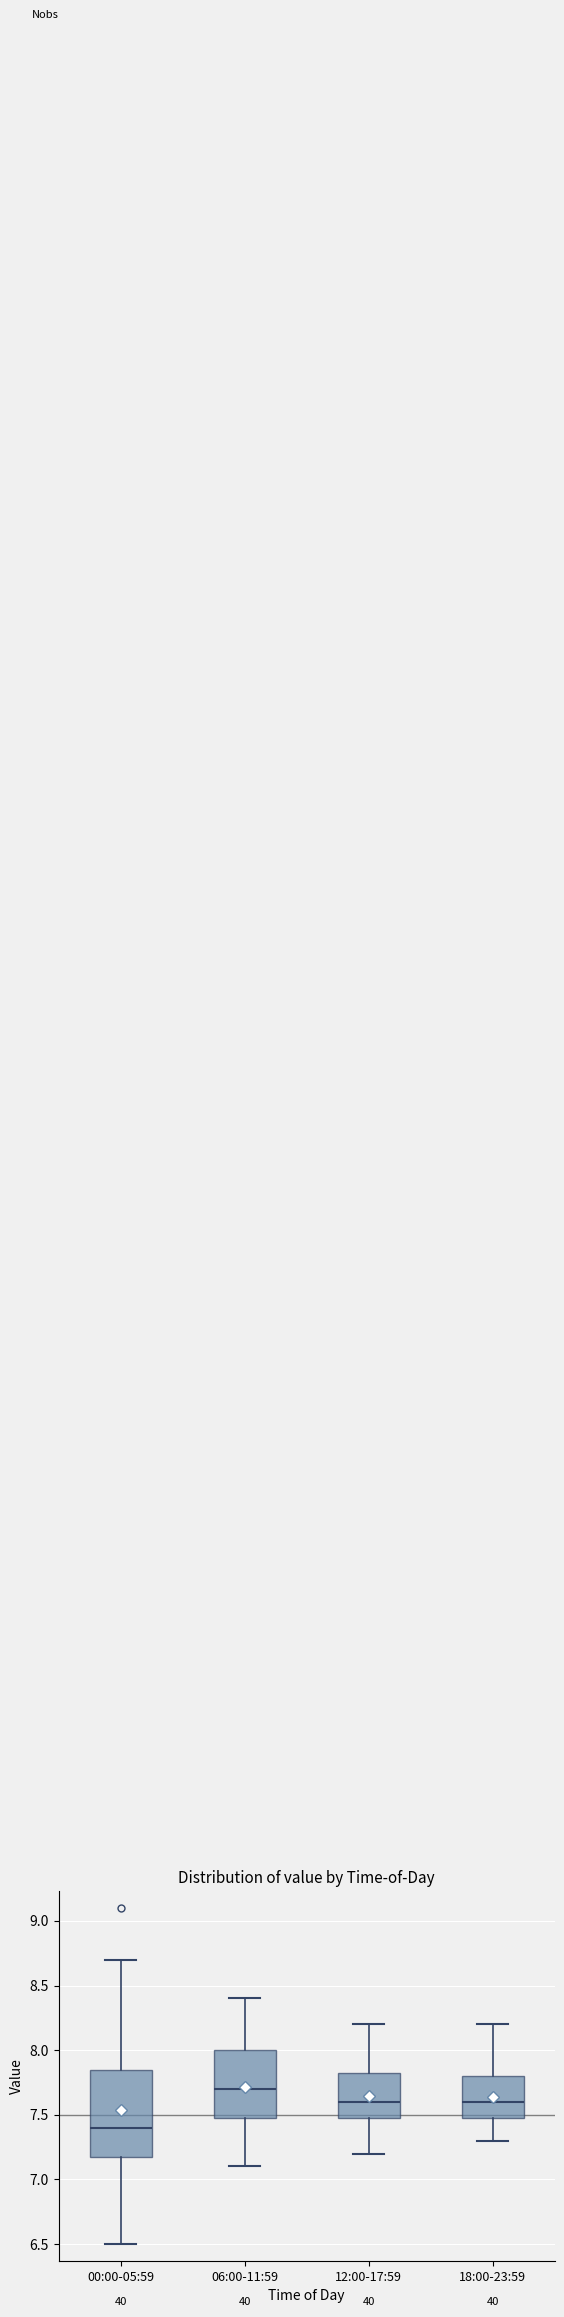

Comparing the boxes themselves (not the whiskers), which one is the tallest?

00:00-05:59